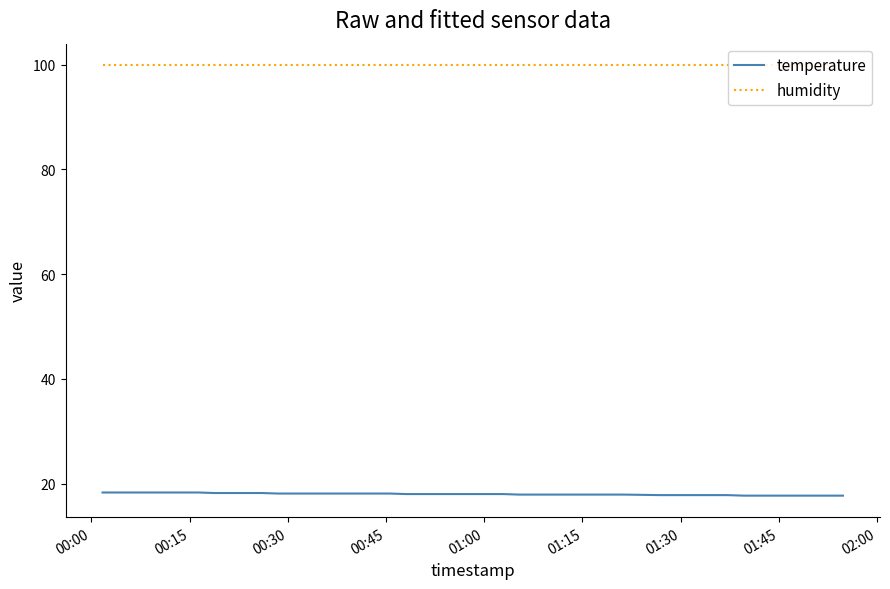

What is the minimum value shown in the chart?

17.7